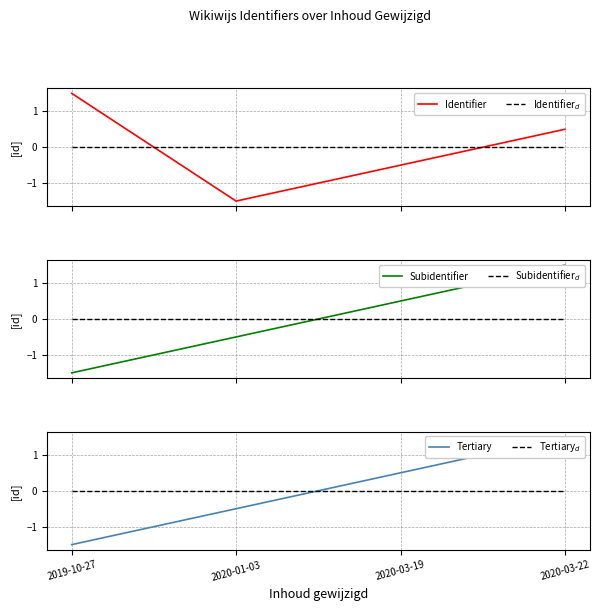

Is this an area chart (filled region under the line)?

No